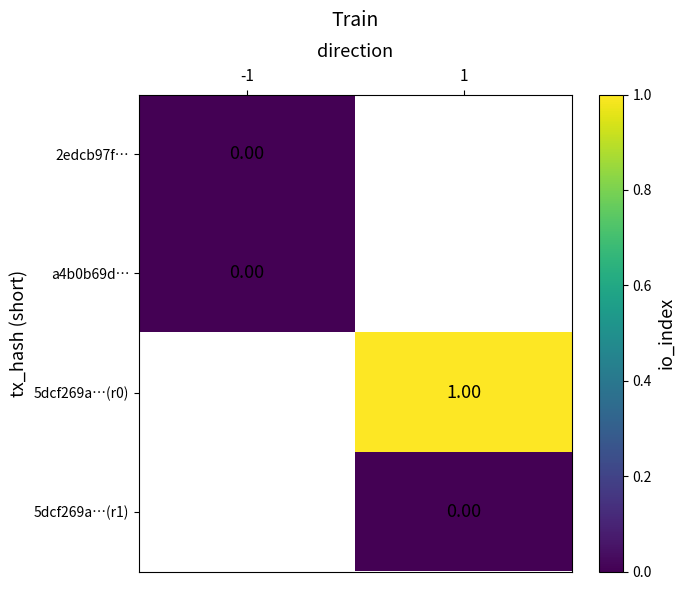

List the series in order of their peak value, lowest first.

2edcb97f…, a4b0b69d…, 5dcf269a…(r0), 5dcf269a…(r1)